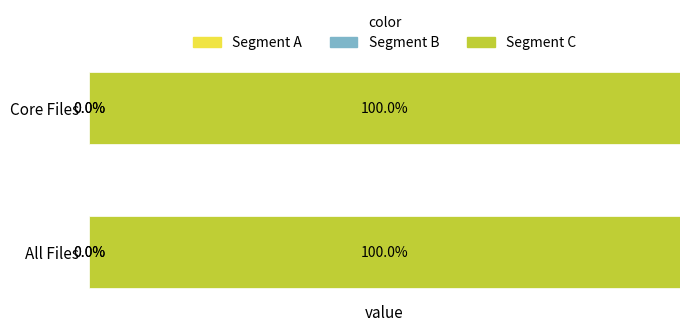

What is the average value?

2518735